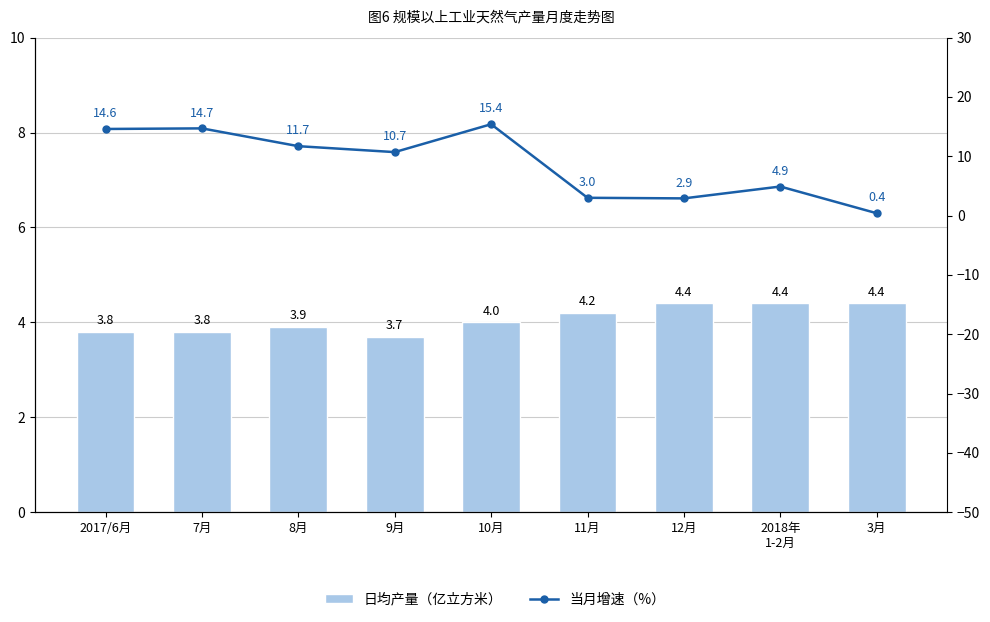

How many series are shown in this chart?

2